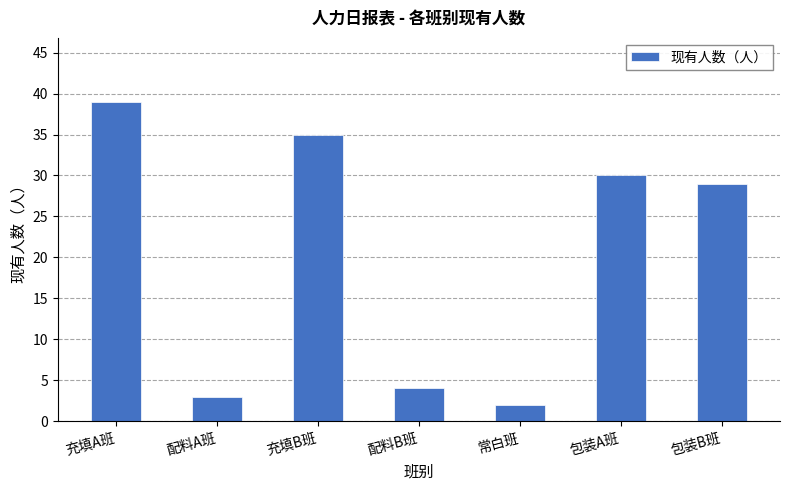

Are the bars grouped side by side (vs. stacked)?

No